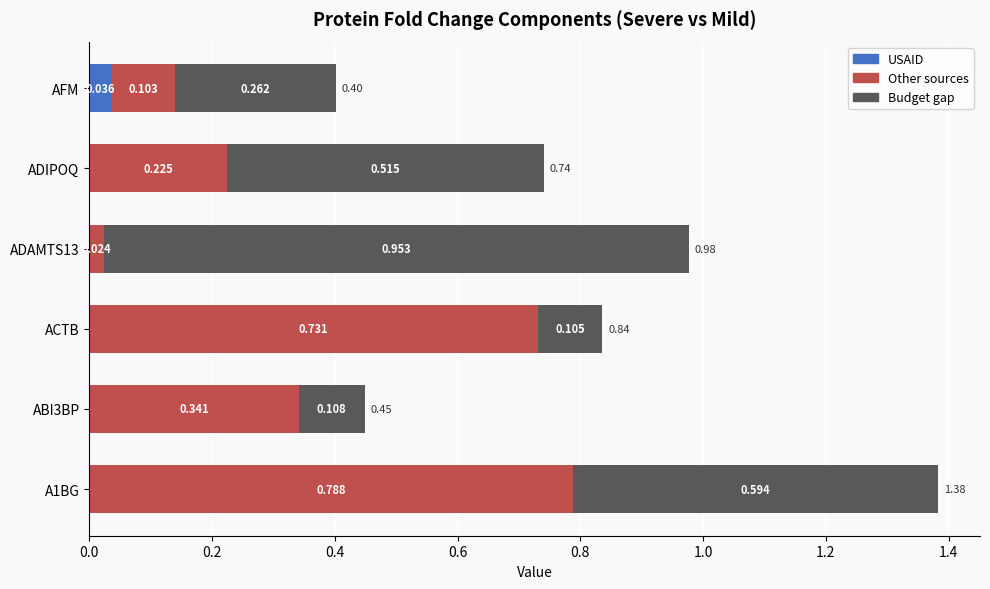

Which category has the highest value in the USAID series?

AFM